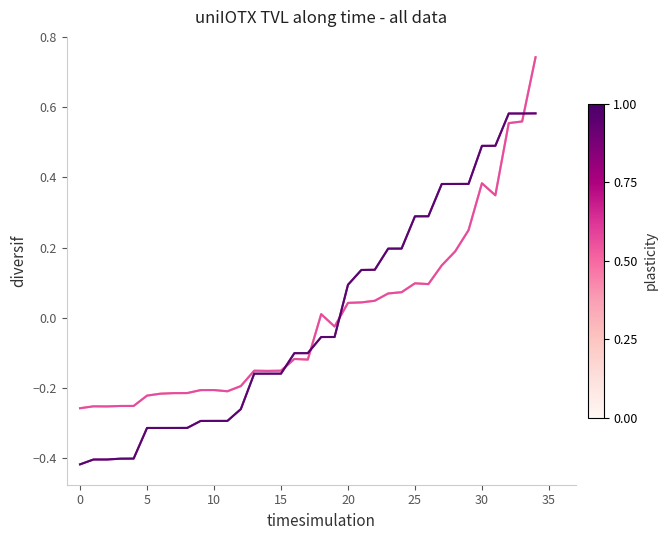

What is the smallest value displayed?

-0.4